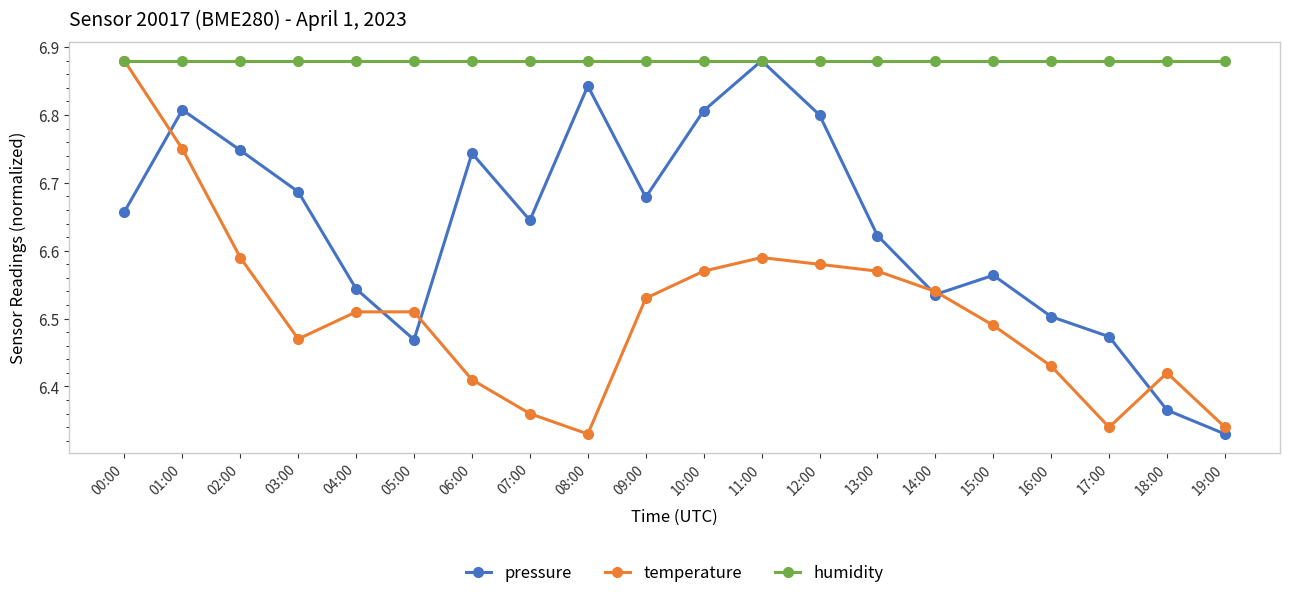

Which series ends up on top after the final intersection of temperature and pressure?

temperature